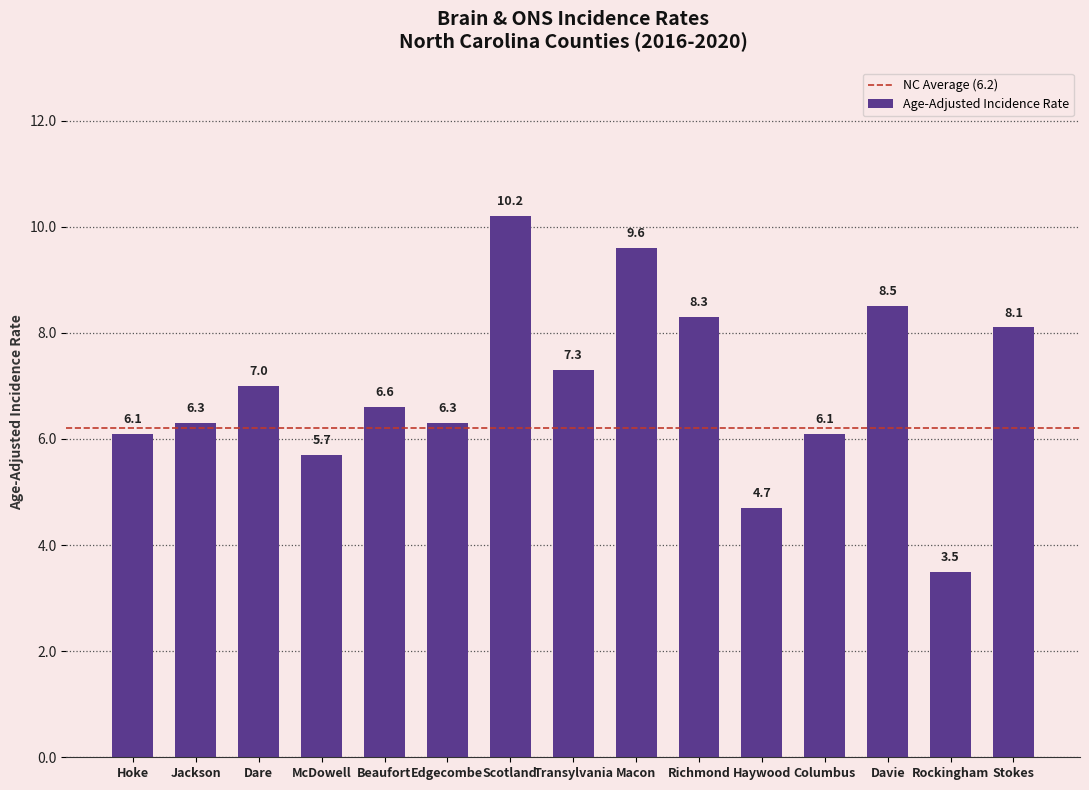

Which category has the highest value across all series?

Scotland